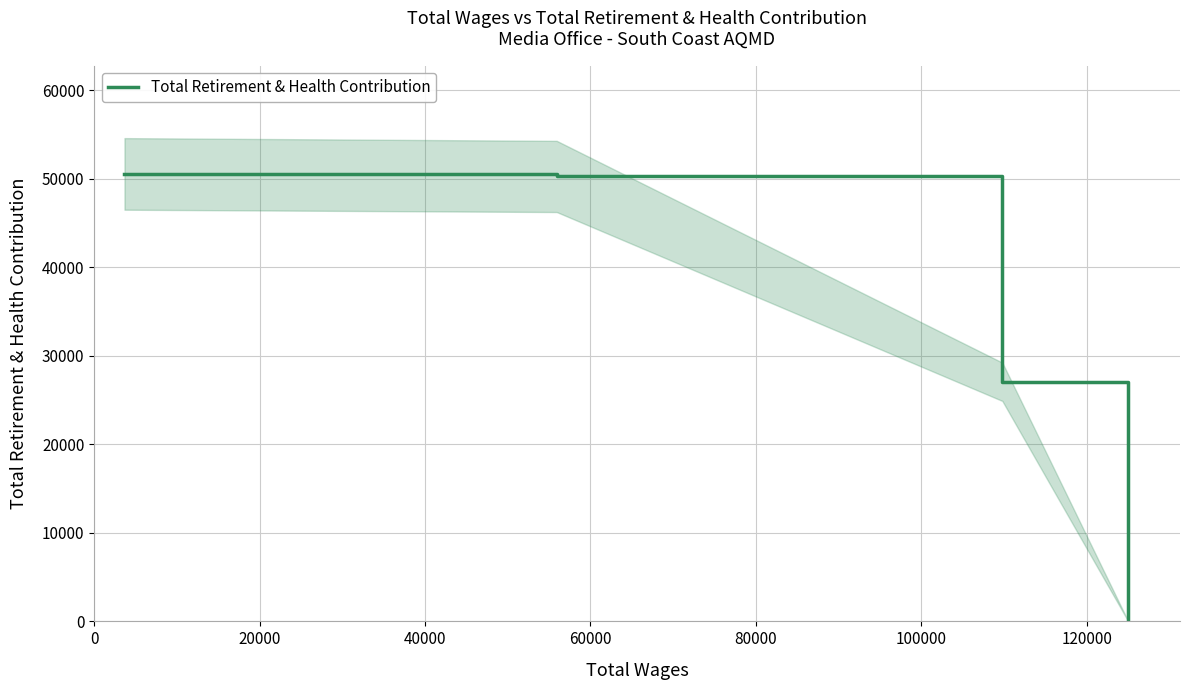

True or false: Total Retirement & Health Contribution has more than 1 interior local peaks.

False